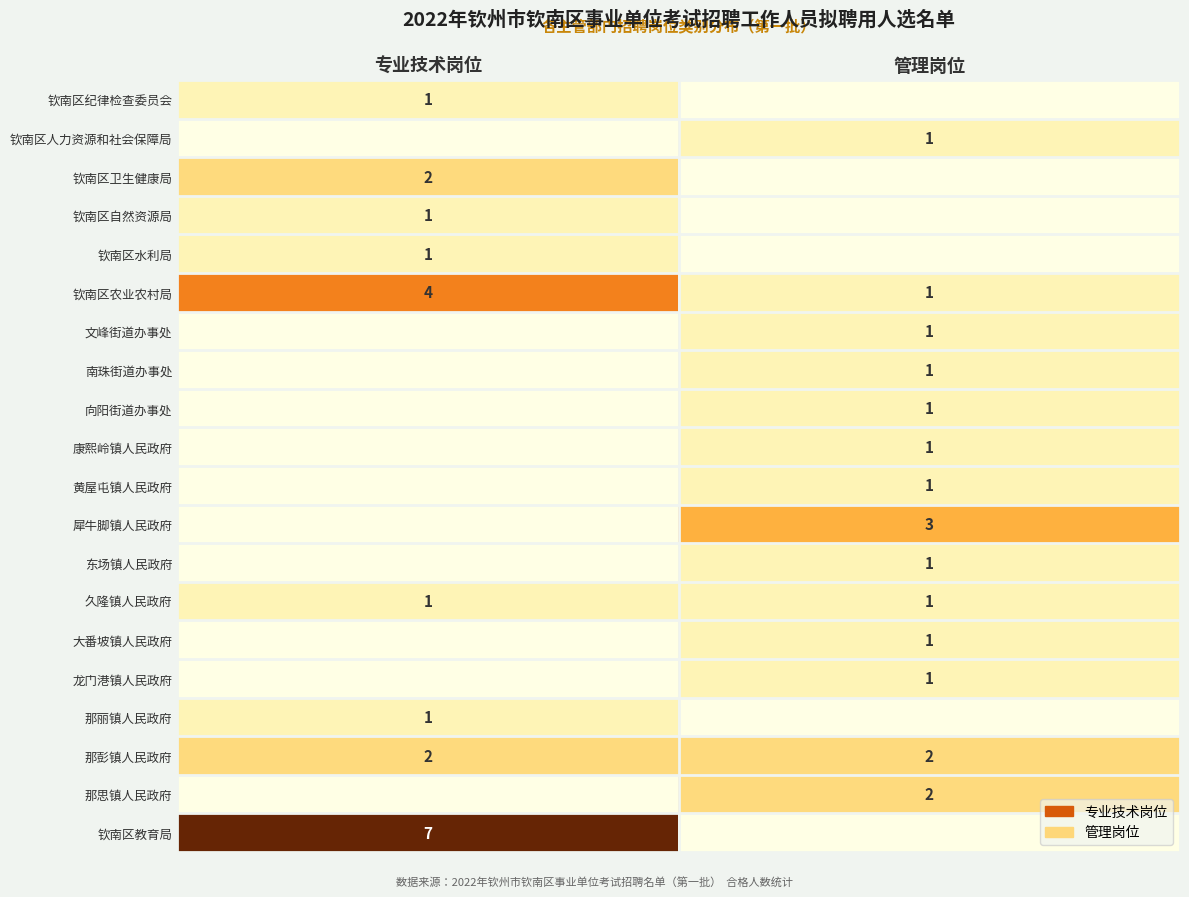

What is the difference between the highest and lowest values at 管理岗位?

3